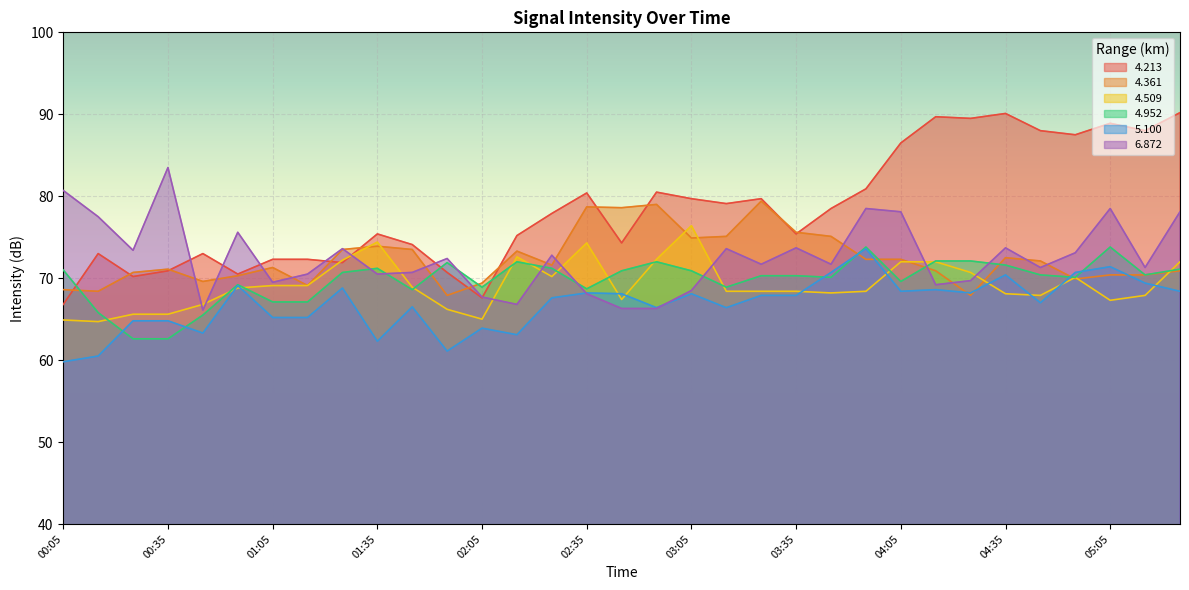

What is the sum of all 6.872 values?

2392.7